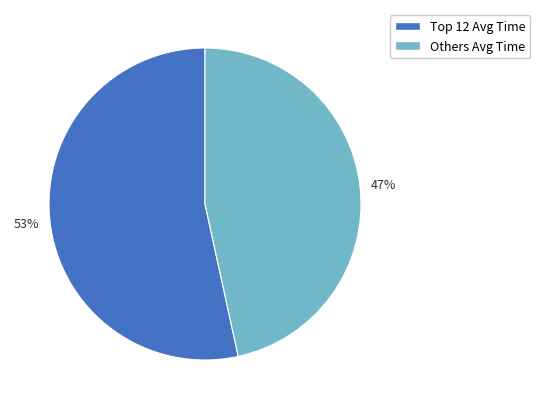

Which category has the biggest portion of the pie?

Top 12 Avg Time